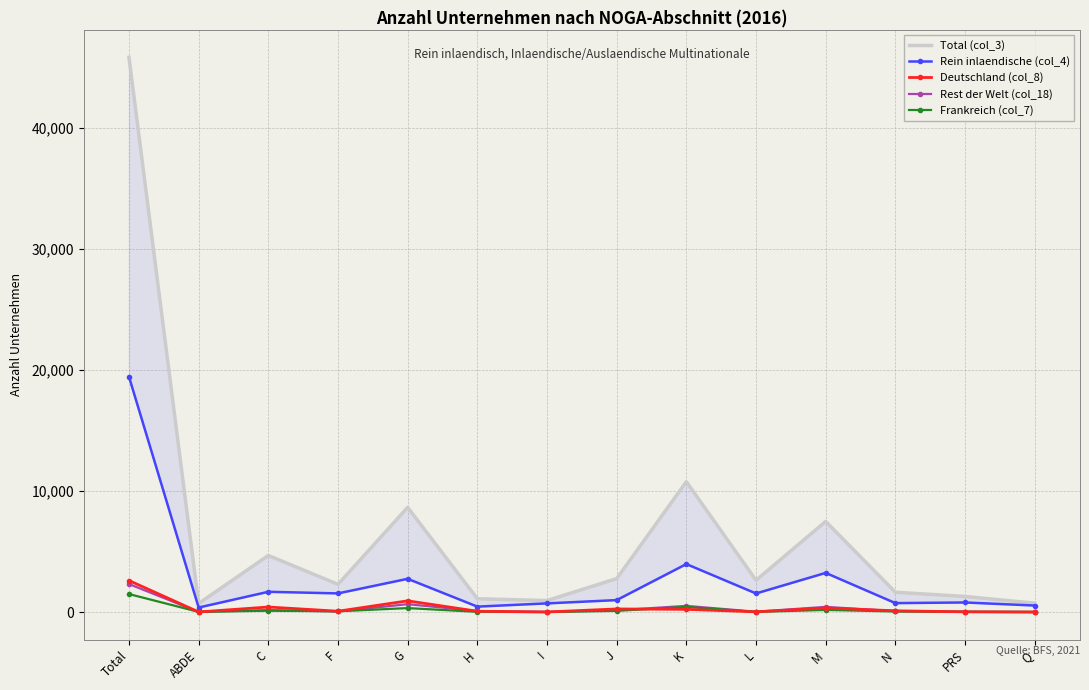

Is it true that Total (col_3) equals 390 at H?

False